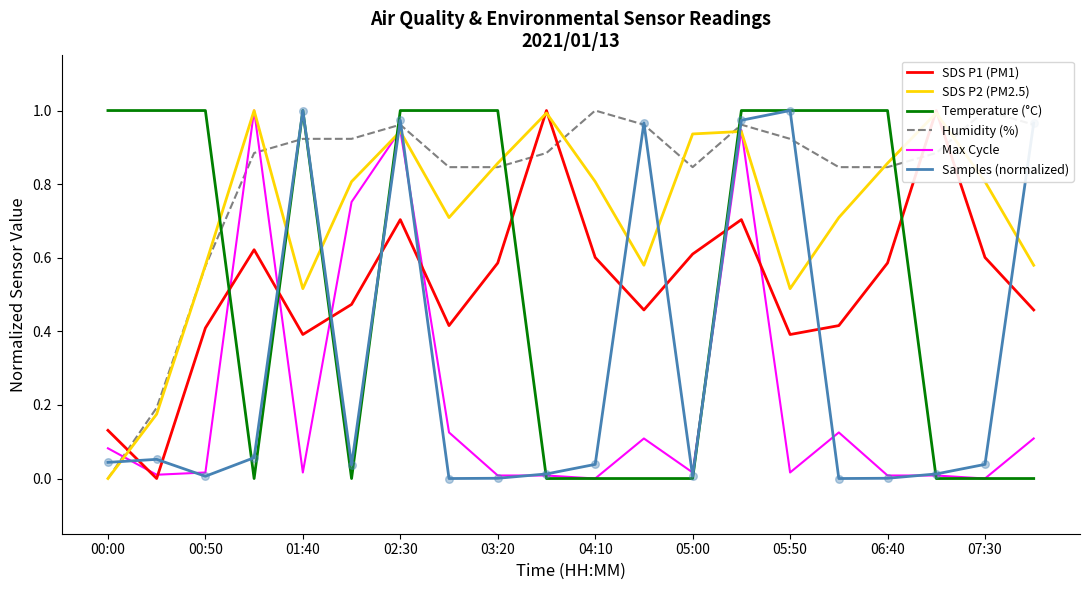

Which series reaches the minimum Y coordinate?

SDS P1 (PM1)